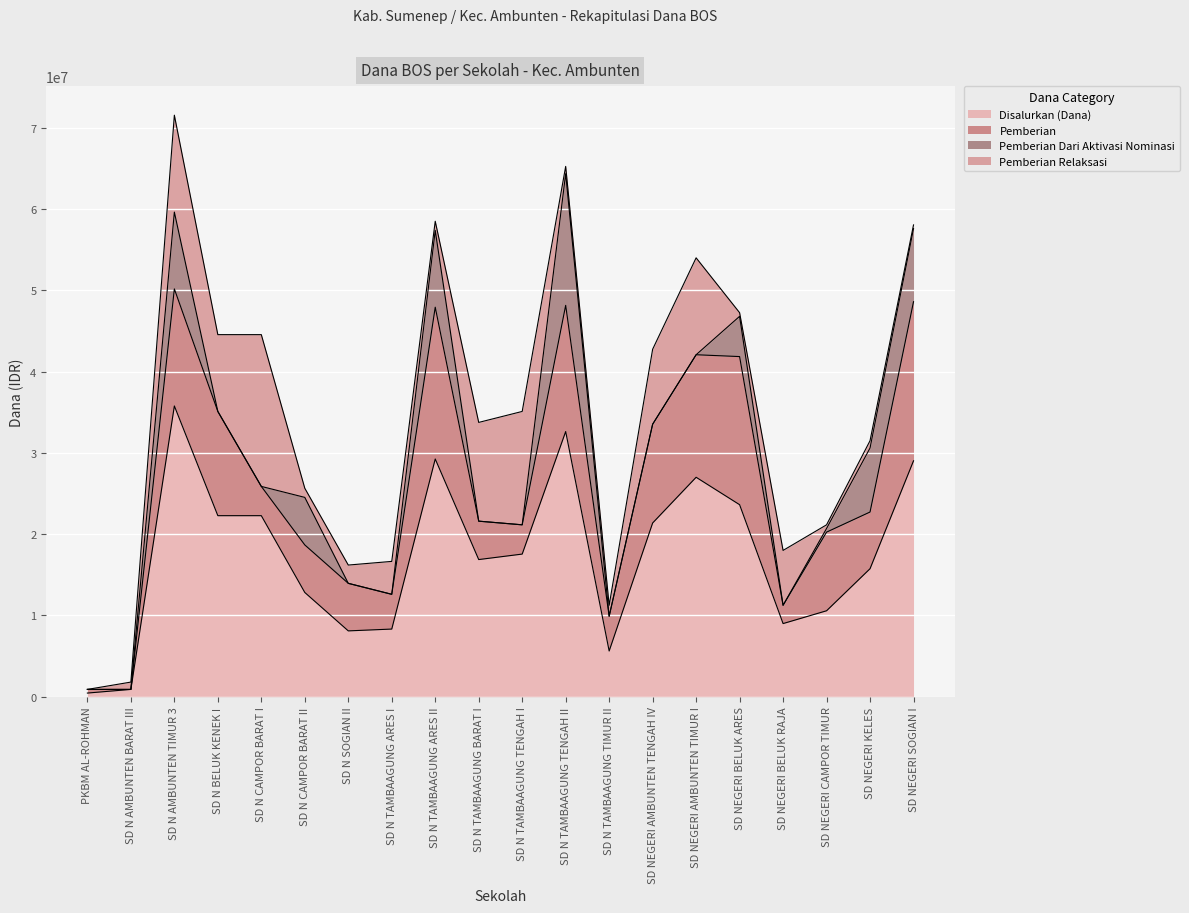

What is the value of the Disalurkan (Dana) point at the 11th from the left?

17550000